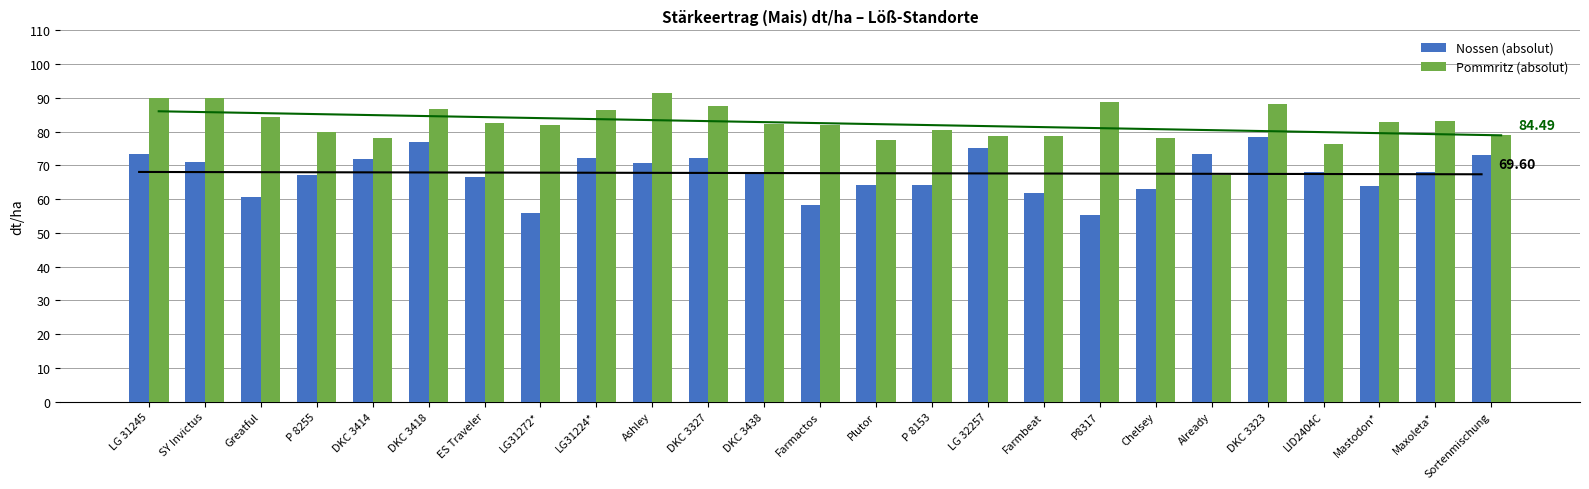

Does the chart contain stacked bars?

No